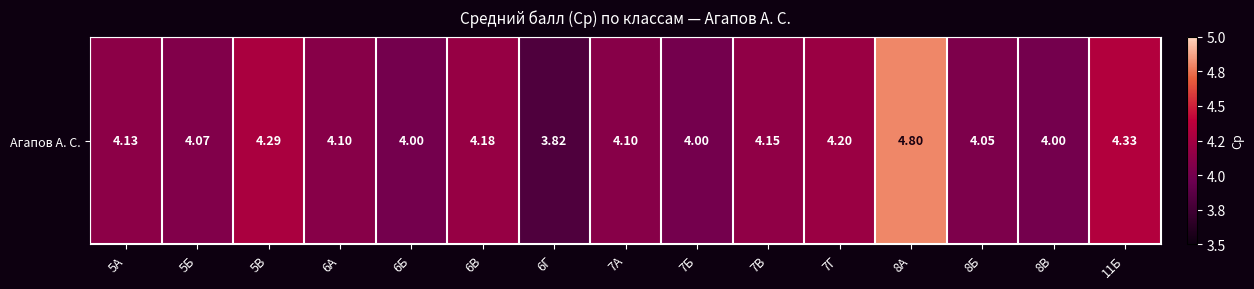

Reading left to right, extract all data points from this chart.

5А=4.1	5Б=4.1	5В=4.3	6А=4.1	6Б=4.0	6В=4.2	6Г=3.8	7А=4.1	7Б=4.0	7В=4.2	7Г=4.2	8А=4.8	8Б=4.0	8В=4.0	11Б=4.3